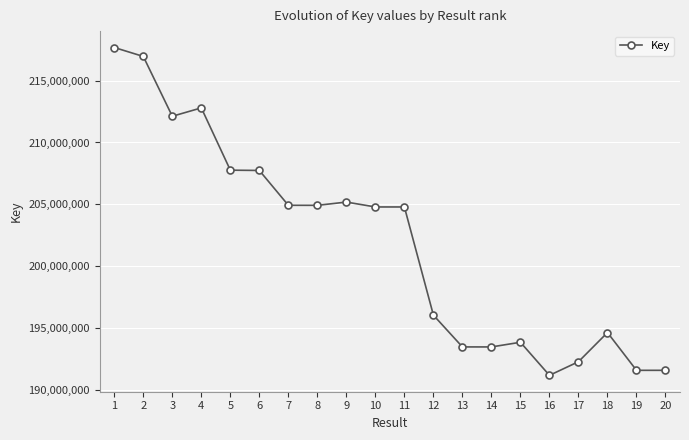

What is the smallest value displayed?

191210291